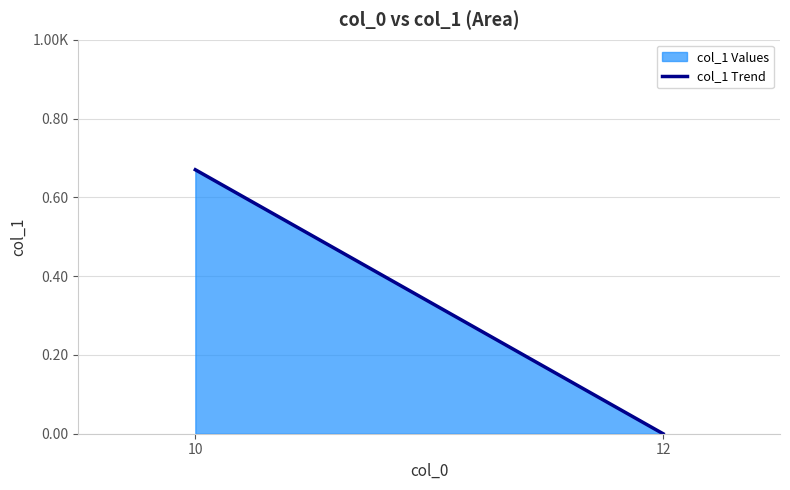

Does the chart display data point markers on the line(s)?

No